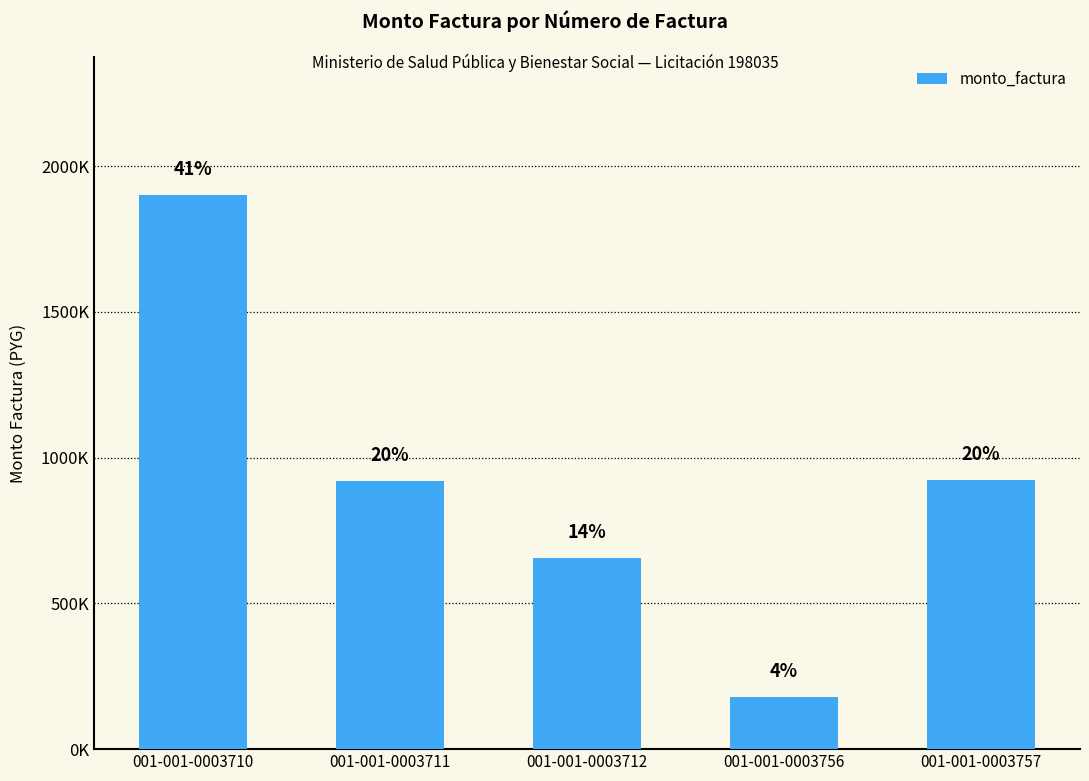

At which label is the value closest to 1040000?

001-001-0003757